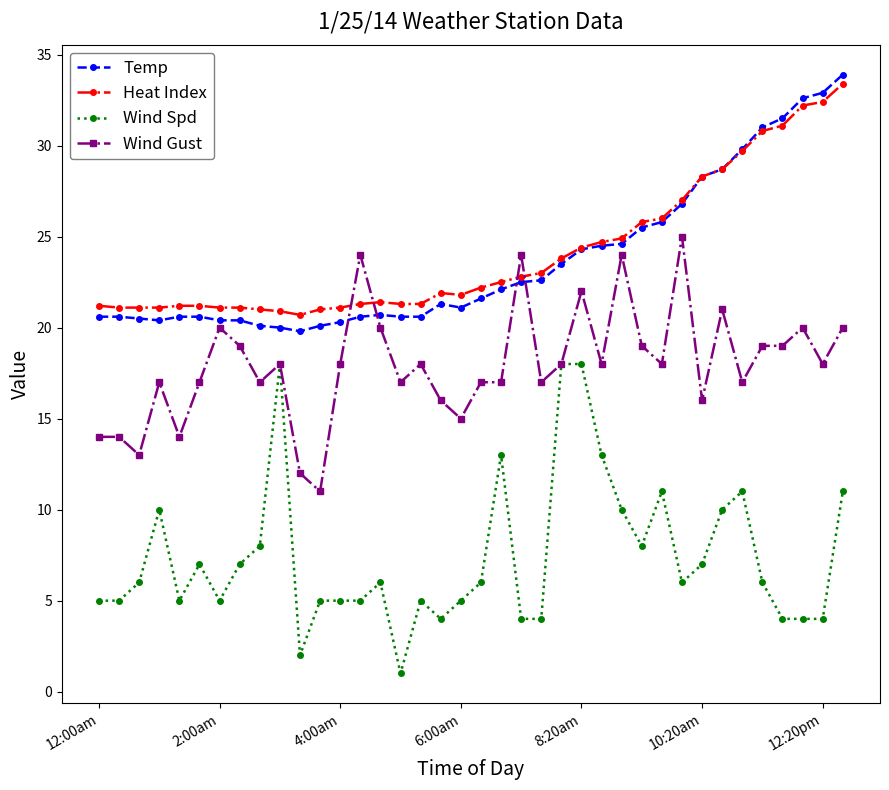

After their last crossing, which series has the higher values: Temp or Wind Gust?

Temp